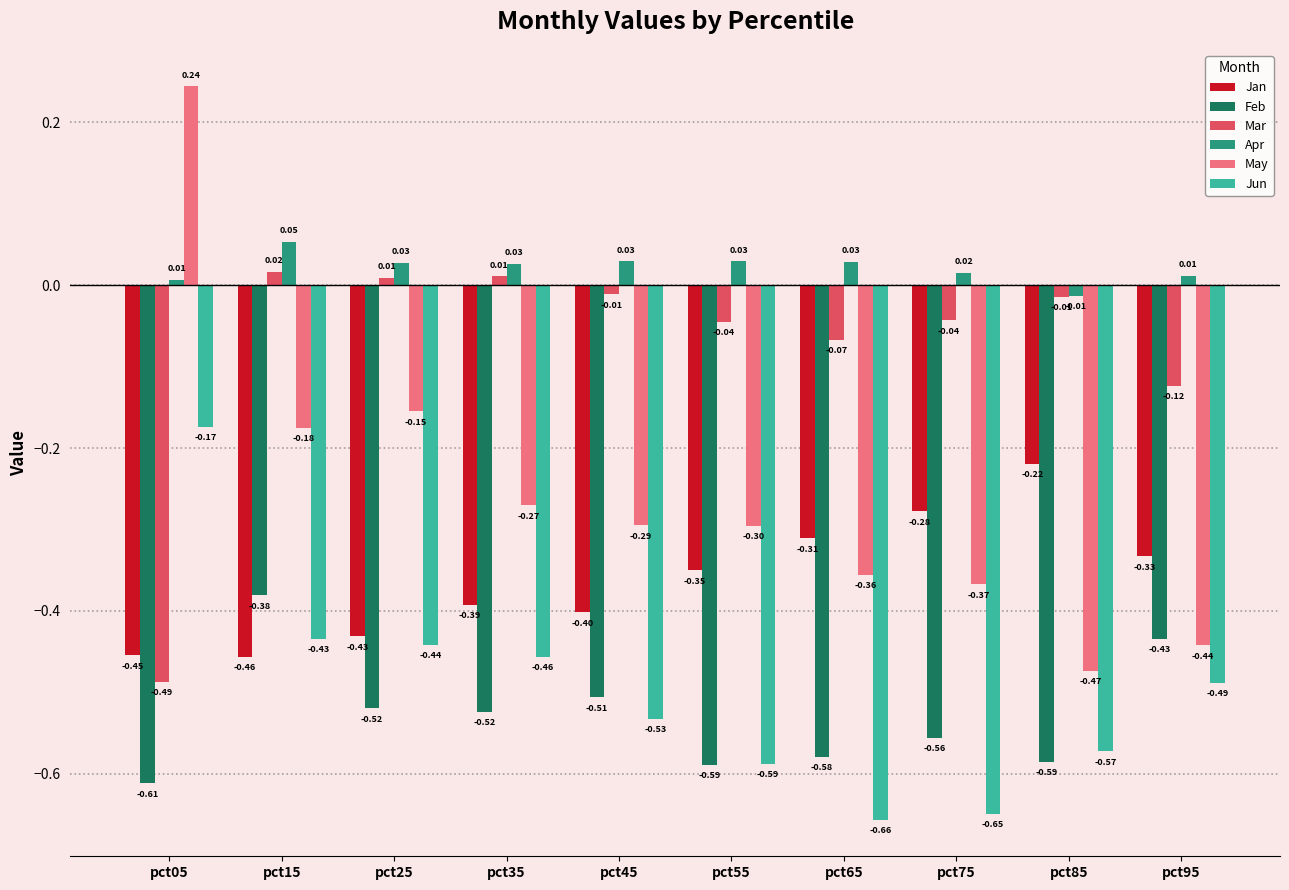

What is the sum of all Feb values?

-5.3